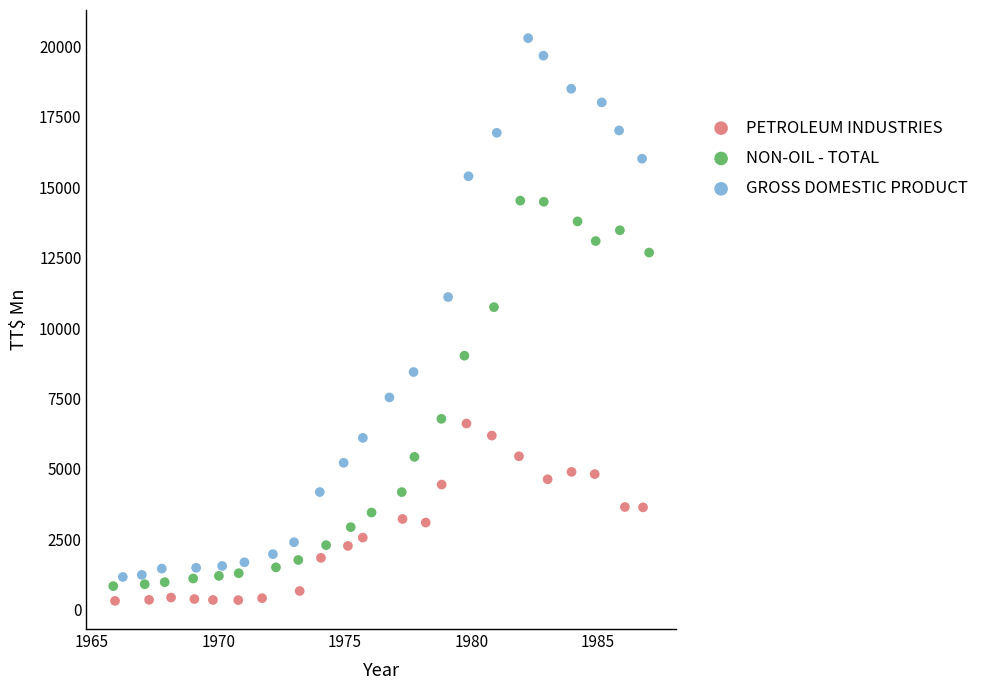

Which series contains the highest Y value?

GROSS DOMESTIC PRODUCT